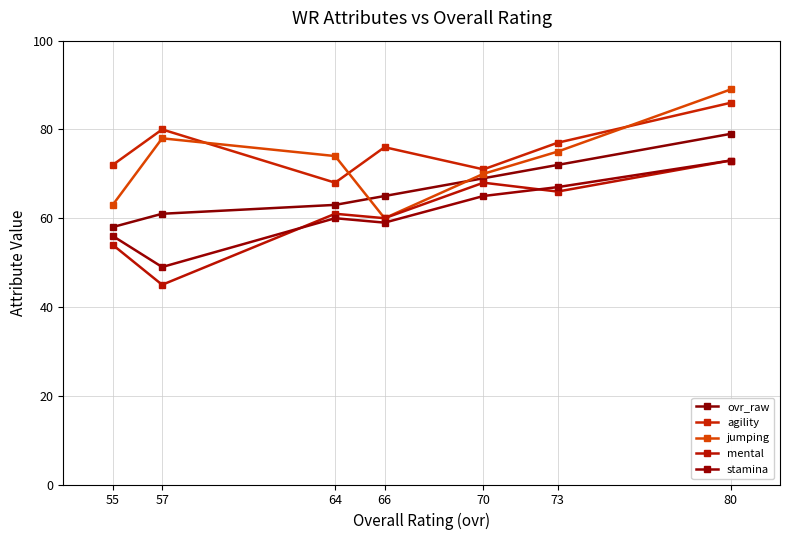

True or false: stamina and ovr_raw cross at least once.

False